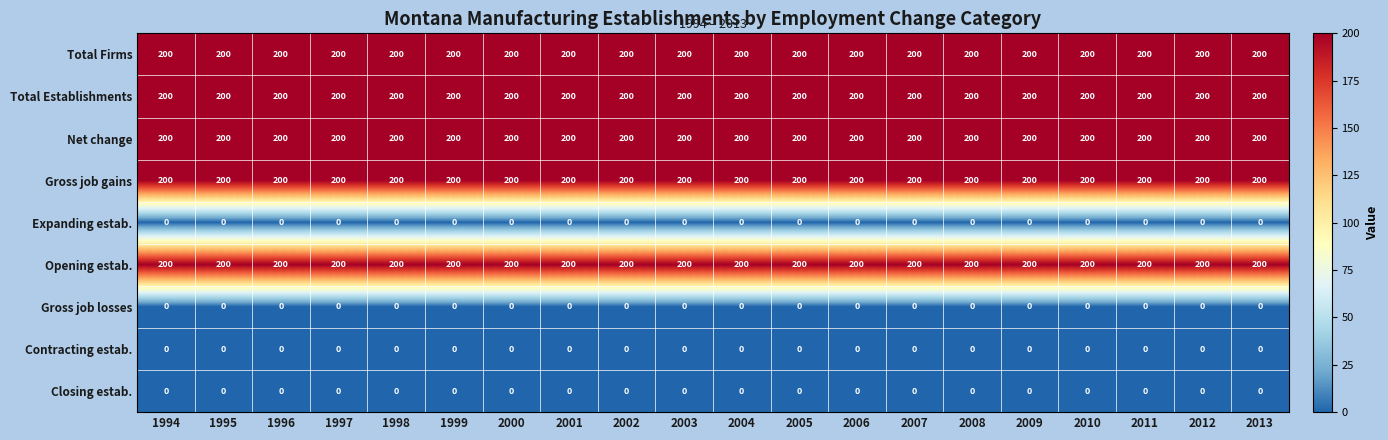

What is the difference between the highest and lowest values at 2008?

200